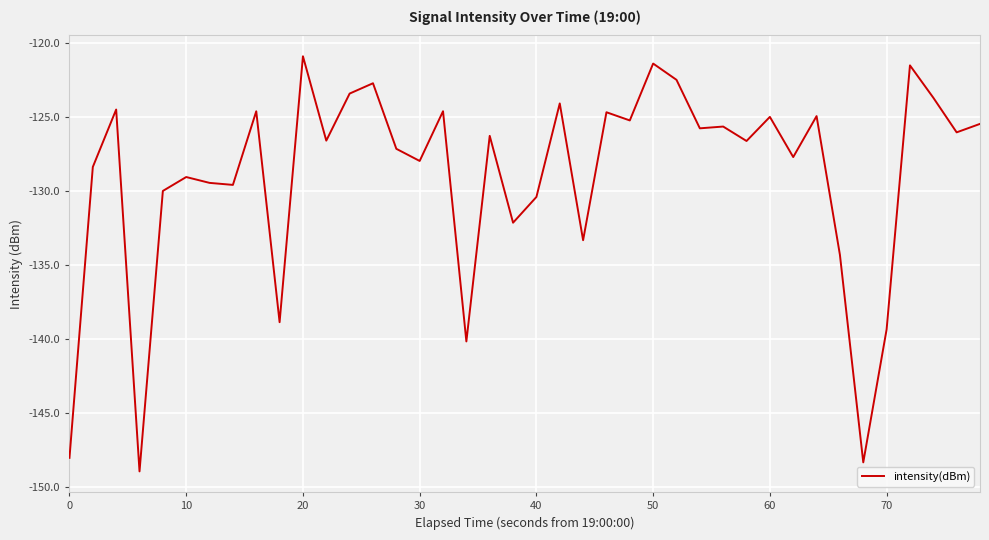

What is the maximum value shown in the chart?

-120.9